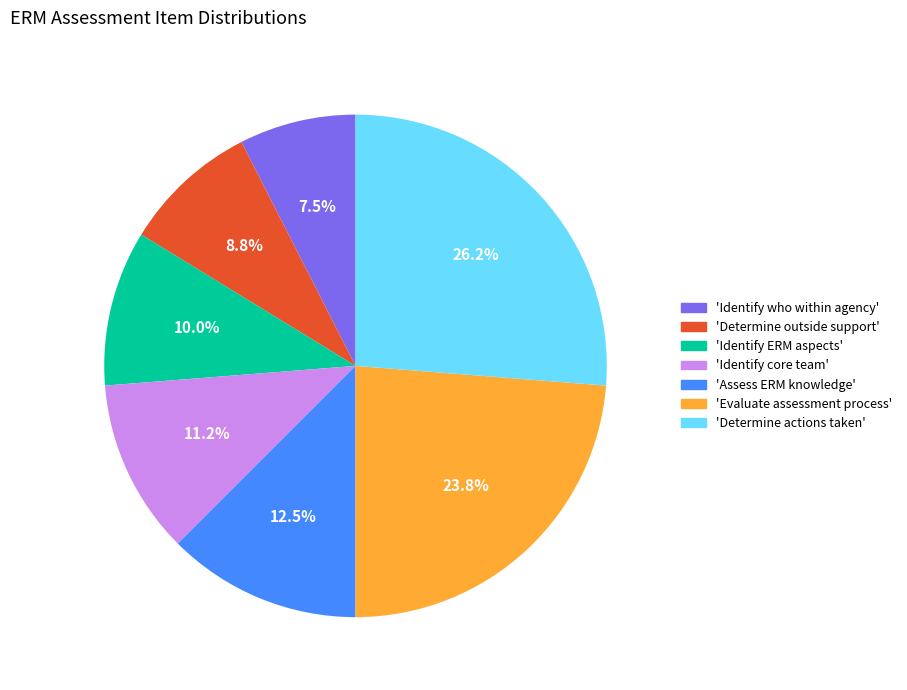

How many segments does this pie chart have?

7